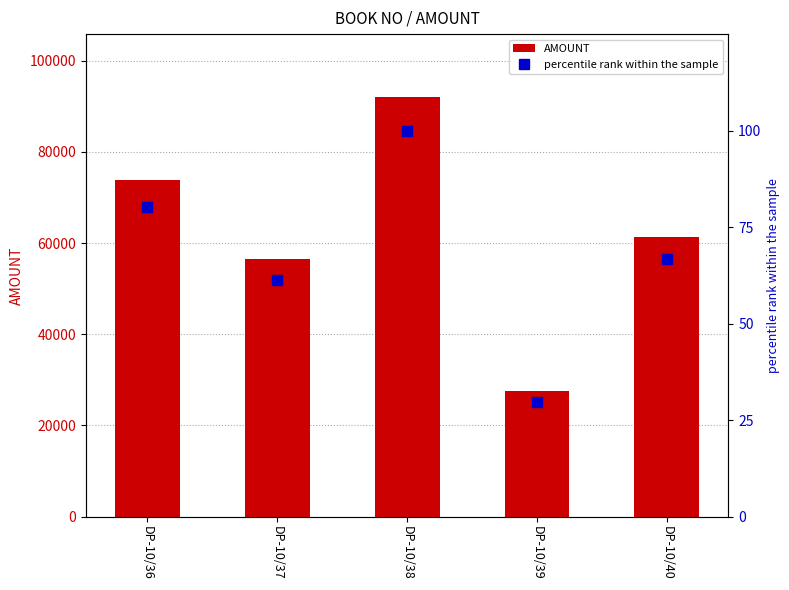

Rank the categories by AMOUNT value from highest to lowest.

DP-10/38, DP-10/36, DP-10/40, DP-10/37, DP-10/39